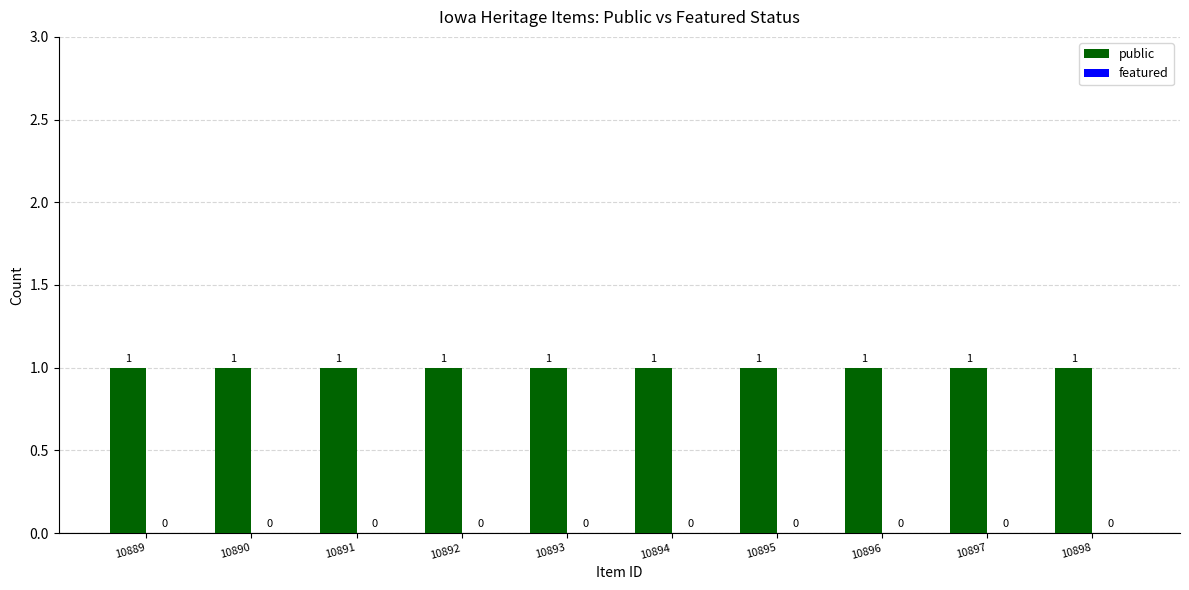

Rank the series at 10898 from highest to lowest value.

public, featured